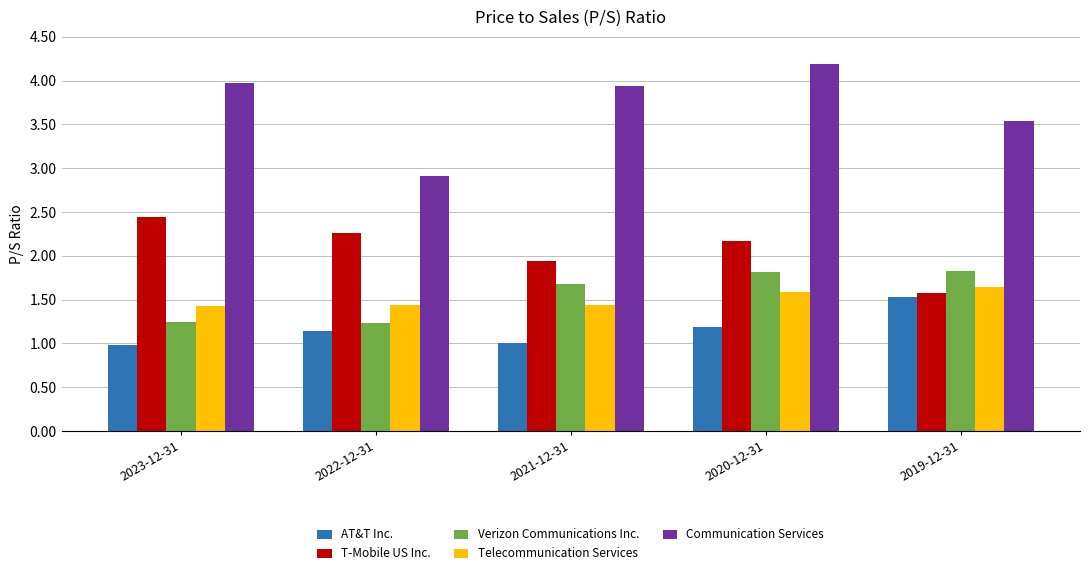

At how many categories does at least one series exceed 3?

4